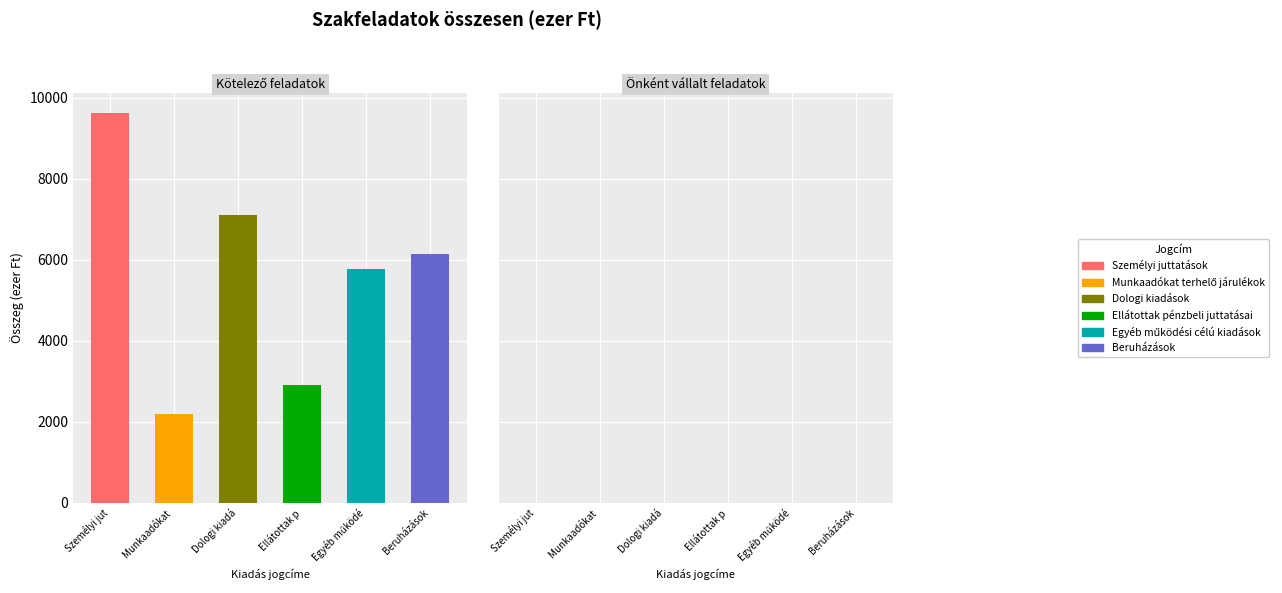

What is the value of the Beruházások bar at the 1st from the left?

6130